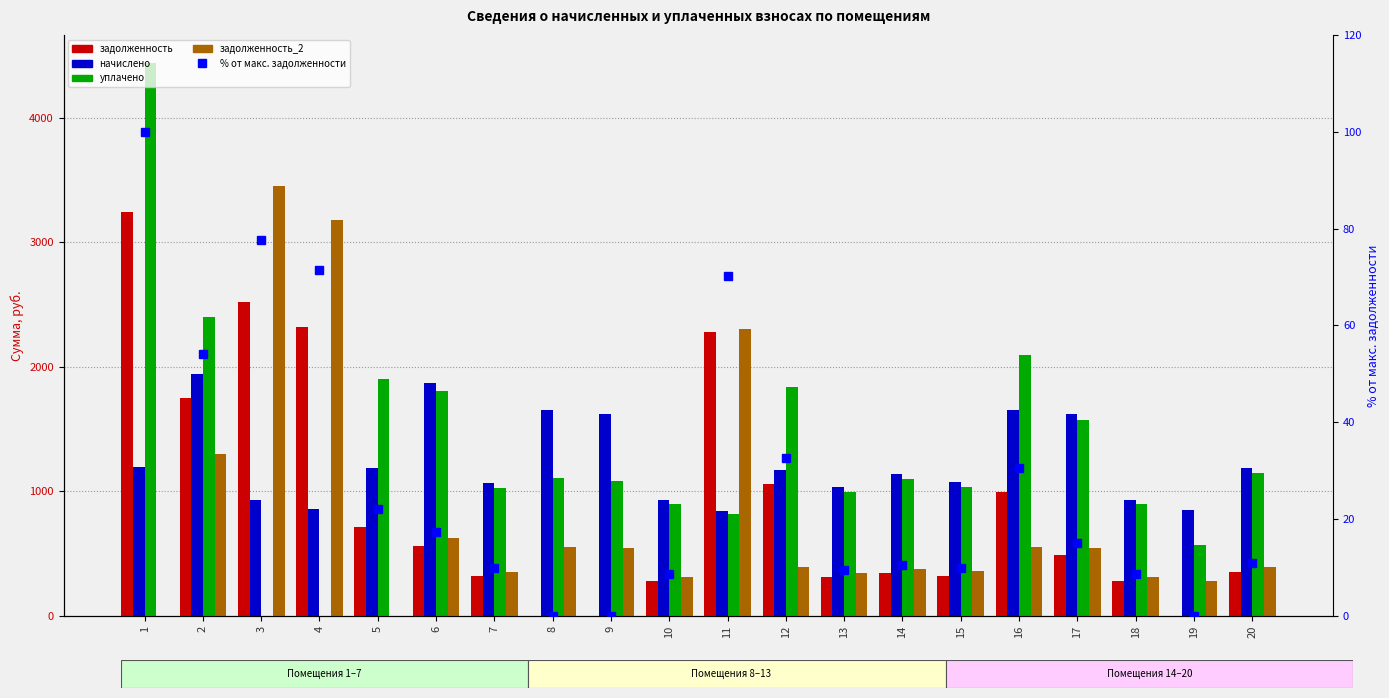

How many data points in уплачено are less than 1103?

10